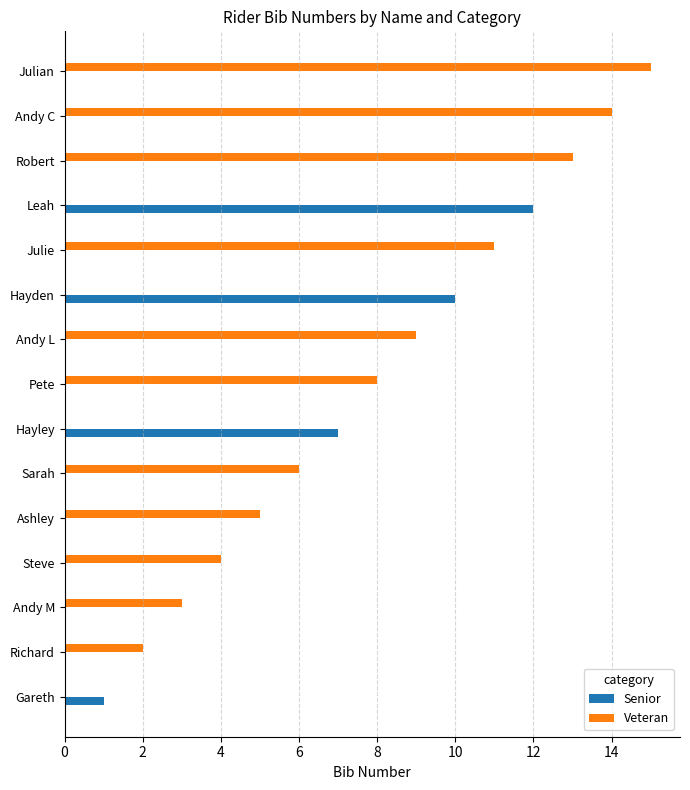

Which series has the largest total across all categories?

Veteran